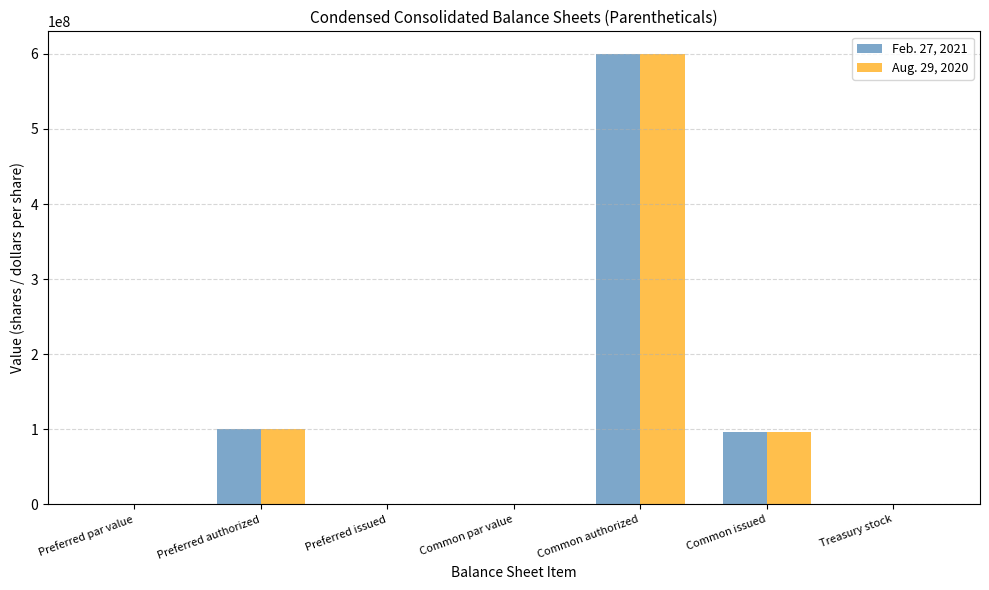

Which label corresponds to the largest value in the chart?

Common authorized